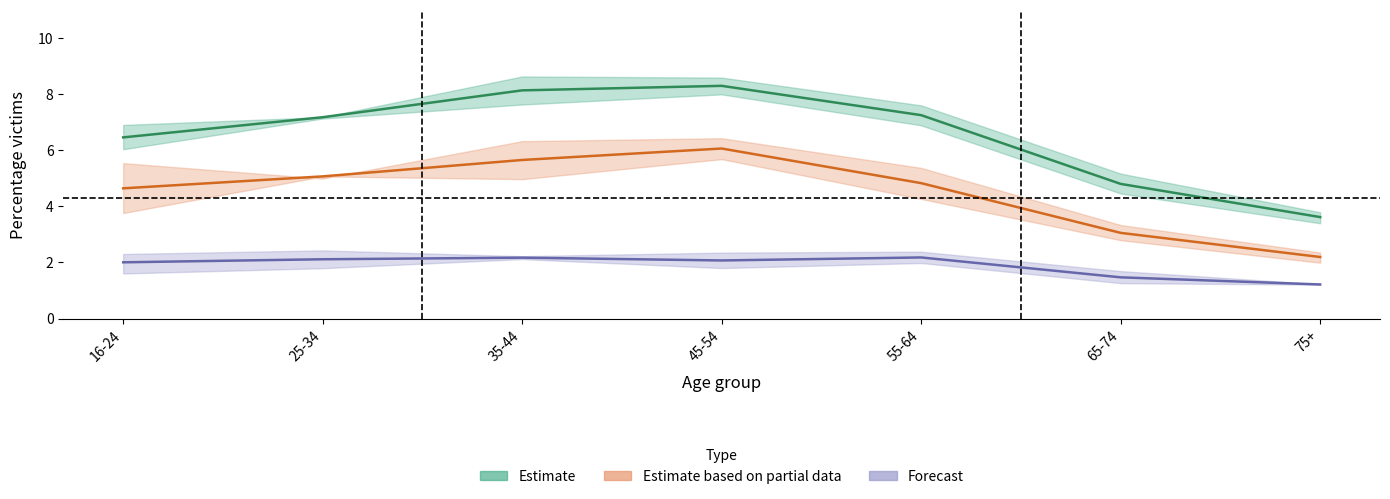

Reading left to right, extract all data points from this chart.

Estimate: 6.5	7.2	8.1	8.3	7.2	4.8	3.6
Estimate based on partial data: 4.6	5.1	5.6	6.1	4.8	3.1	2.2
Forecast: 2.0	2.1	2.2	2.1	2.2	1.5	1.2